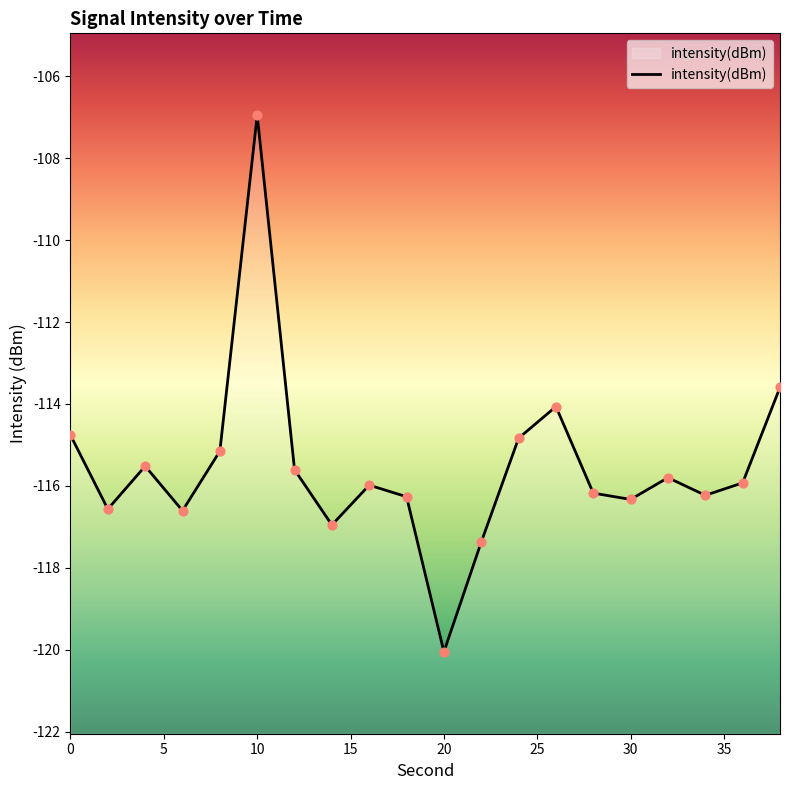

What is the change in value from 10 to 22?

-10.4